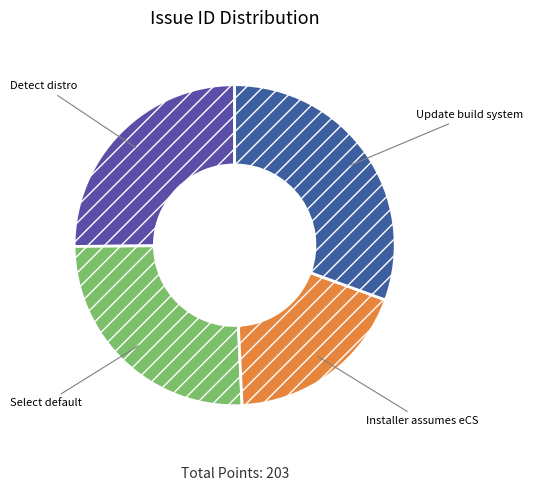

Rank the categories by value from lowest to highest.

Installer assumes eCS, Detect distro on which we're installing, Select better (DOS-accessible) default, Update build system to automate version